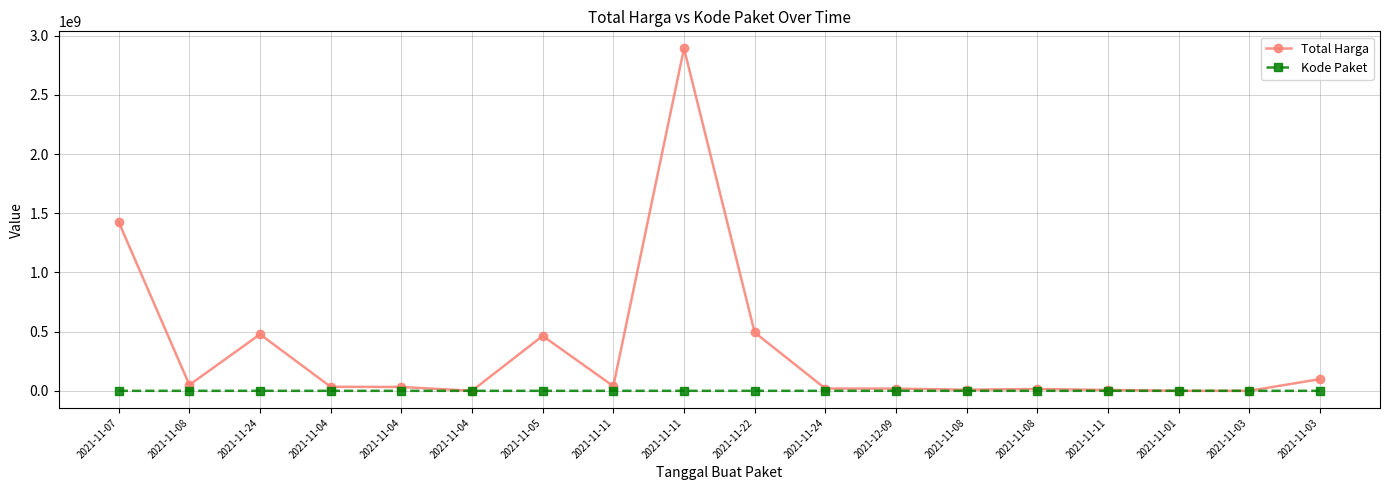

How many lines are shown in the chart?

2